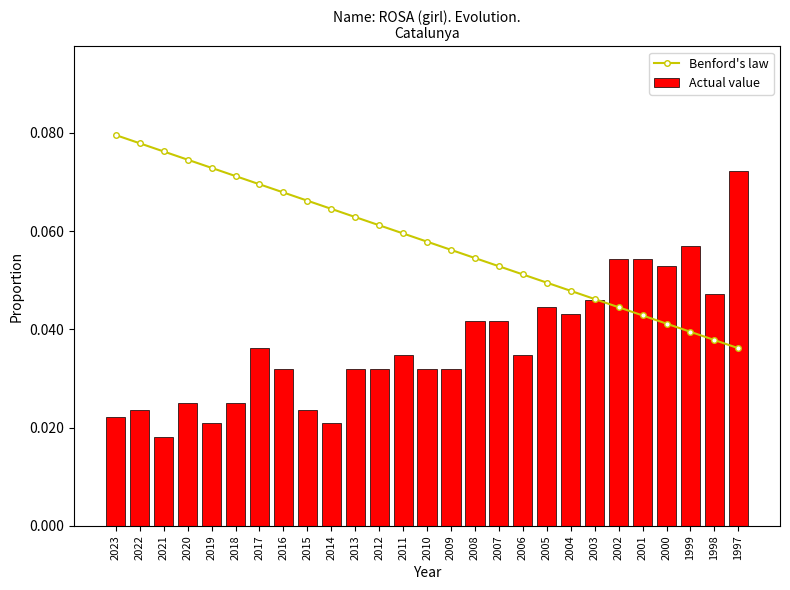

Which series changed the most between 2018 and 2006?

Benford's law